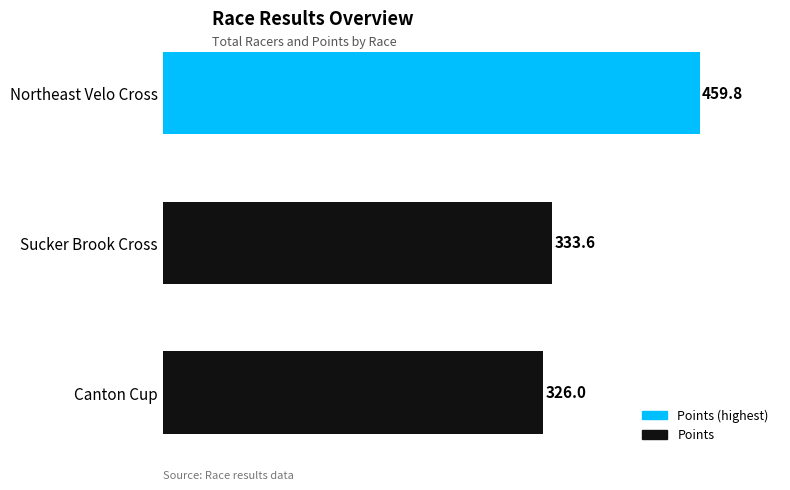

The chart shows a value of 333.6 at Sucker Brook Cross. True or false?

True